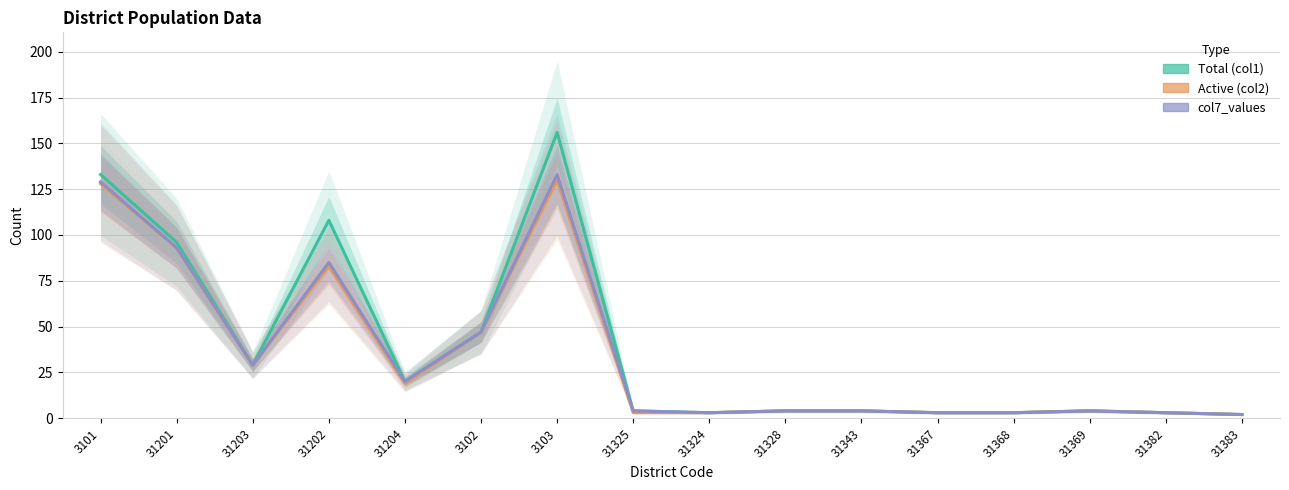

What is the total value across all series at 31343?

12